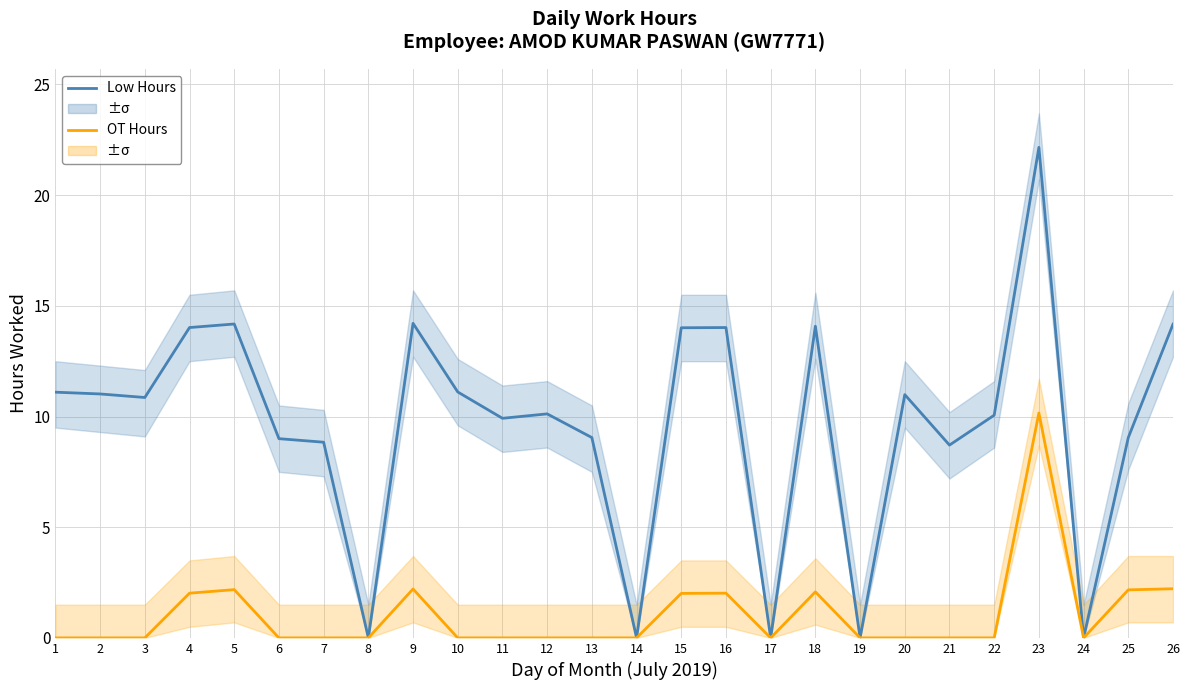

Reading left to right, list all the values displayed in this chart.

Low Hours: 11.1	11.0	10.9	14.0	14.2	9.0	8.8	0.0	14.2	11.1	9.9	10.1	9.1	0.0	14.0	14.0	0.0	14.1	0.0	11.0	8.7	10.1	22.2	0.0	9.1	14.2
OT Hours: 0.0	0.0	0.0	2.0	2.2	0.0	0.0	0.0	2.2	0.0	0.0	0.0	0.0	0.0	2.0	2.0	0.0	2.1	0.0	0.0	0.0	0.0	10.2	0.0	2.2	2.2